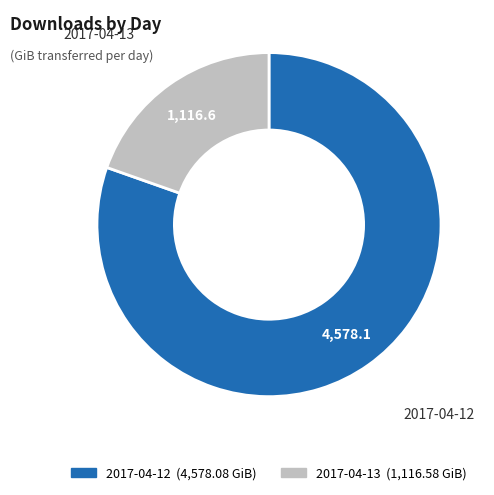

Rank the categories by value from highest to lowest.

2017-04-12, 2017-04-13